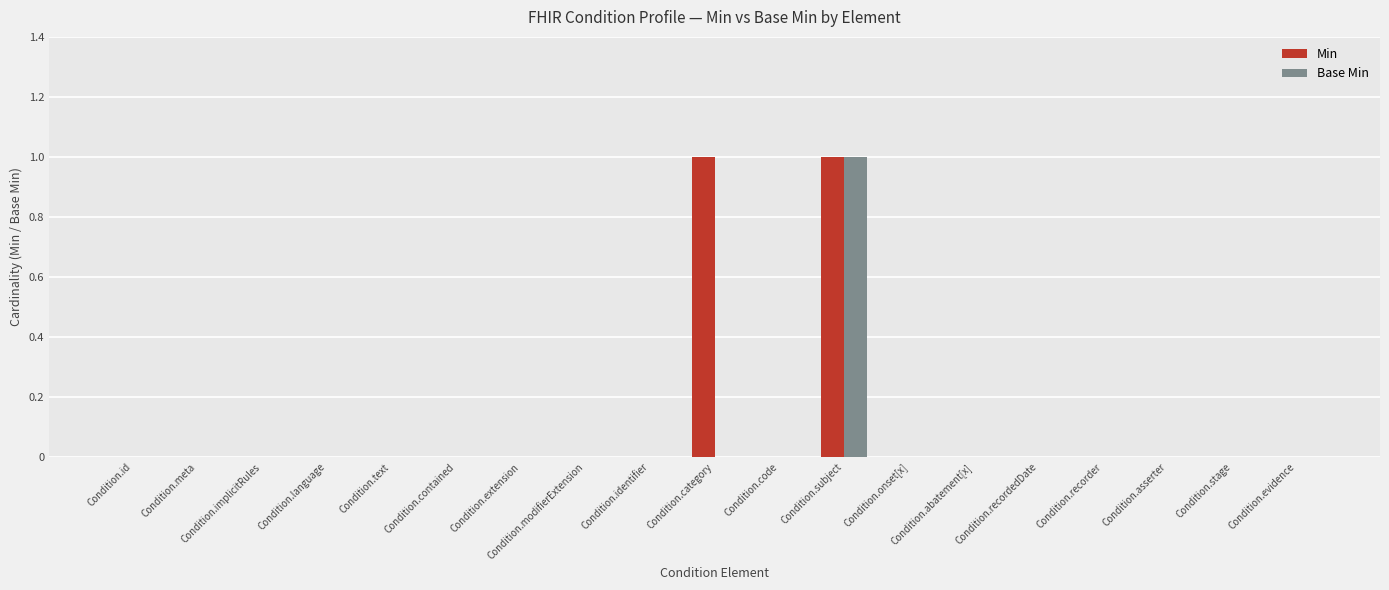

The value of Base Min at Condition.asserter is 1. True or false?

False